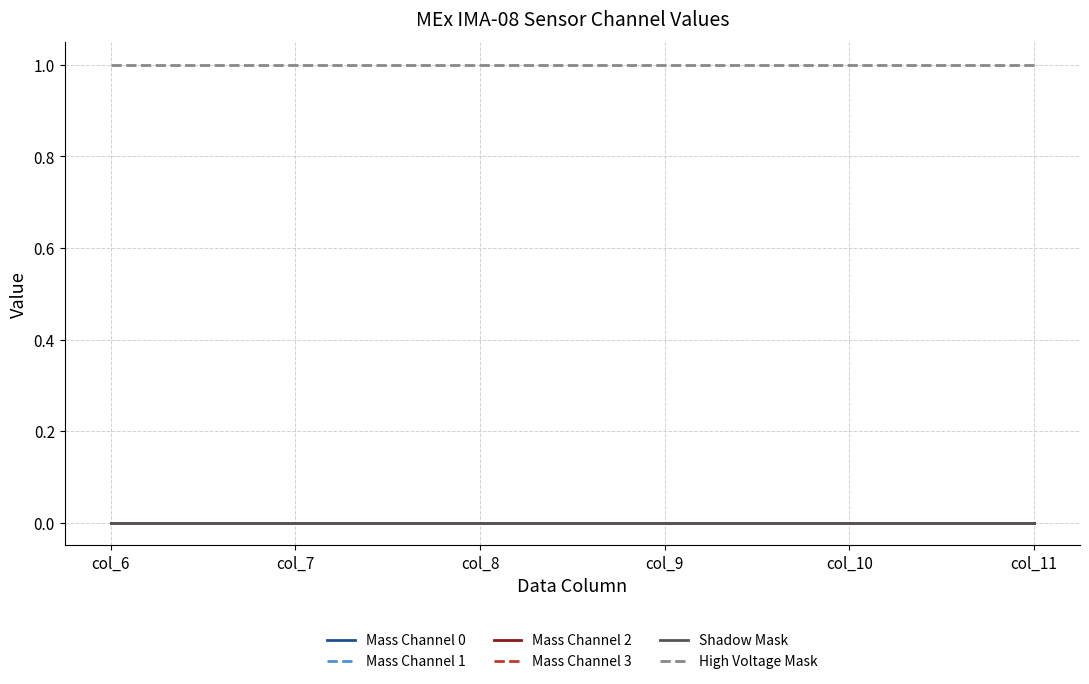

Does the chart have visible grid lines?

Yes